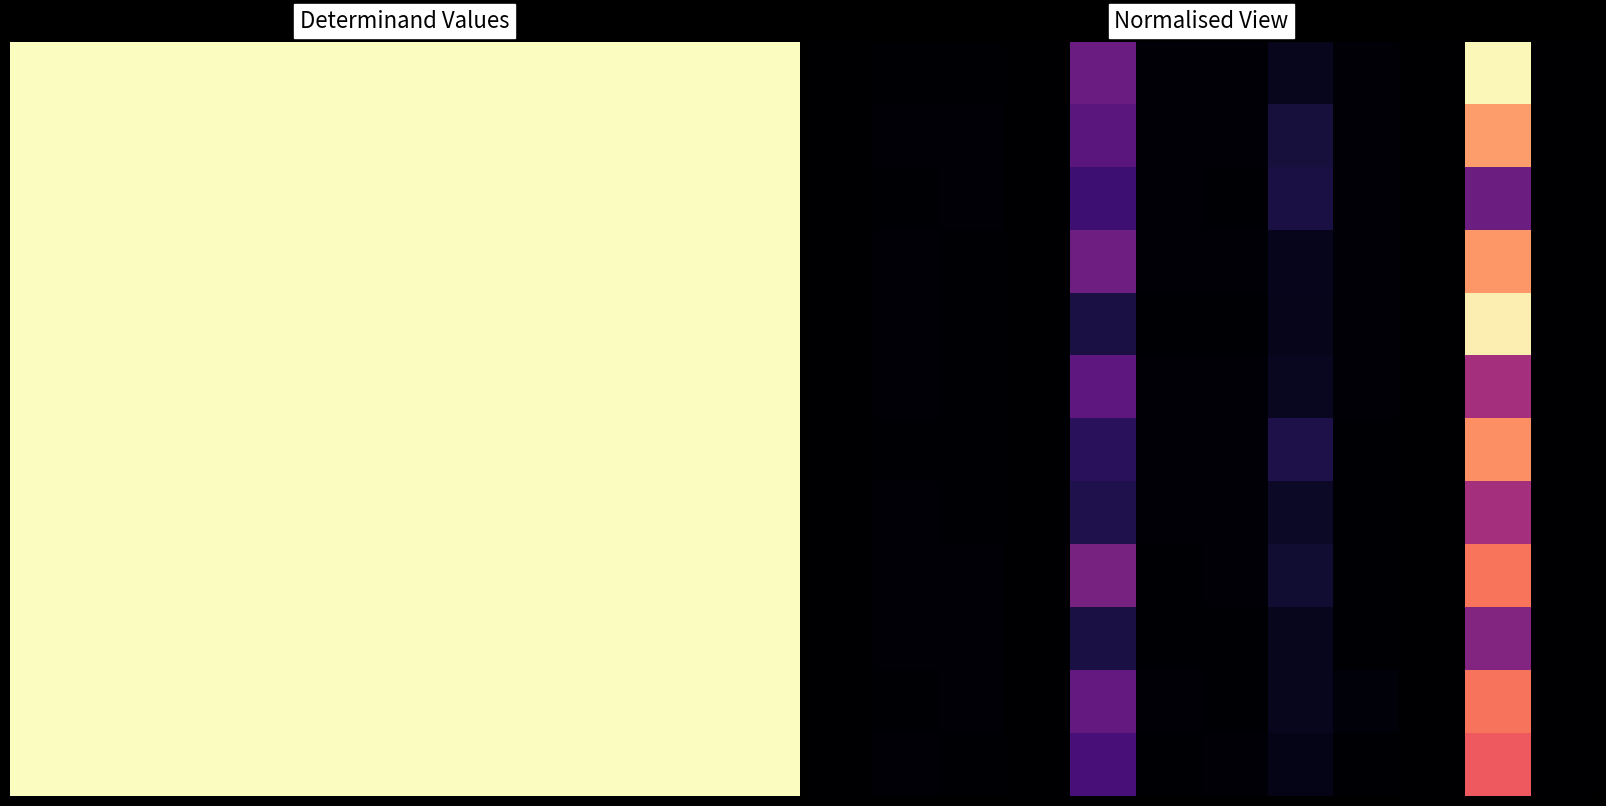

What is the total value across all series at 4?

2.8